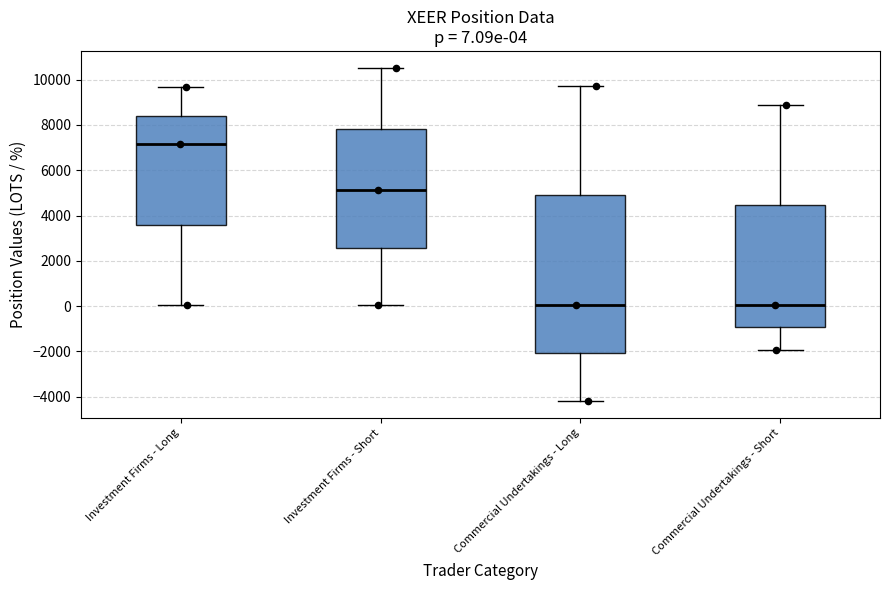

Which box is the tallest, from its lower edge to its upper edge?

Commercial Undertakings - Long